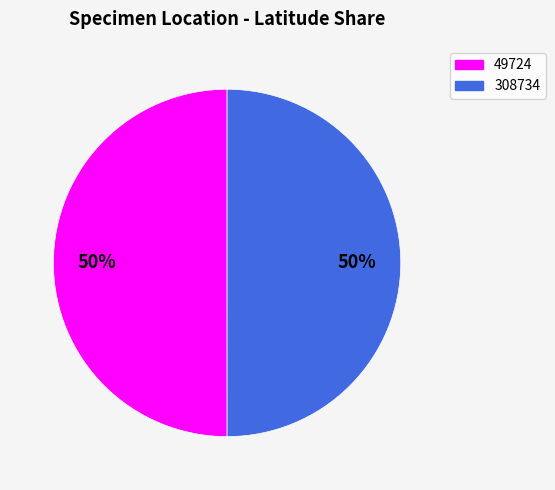

Do 308734 and 49724 together represent more than half of the pie?

Yes